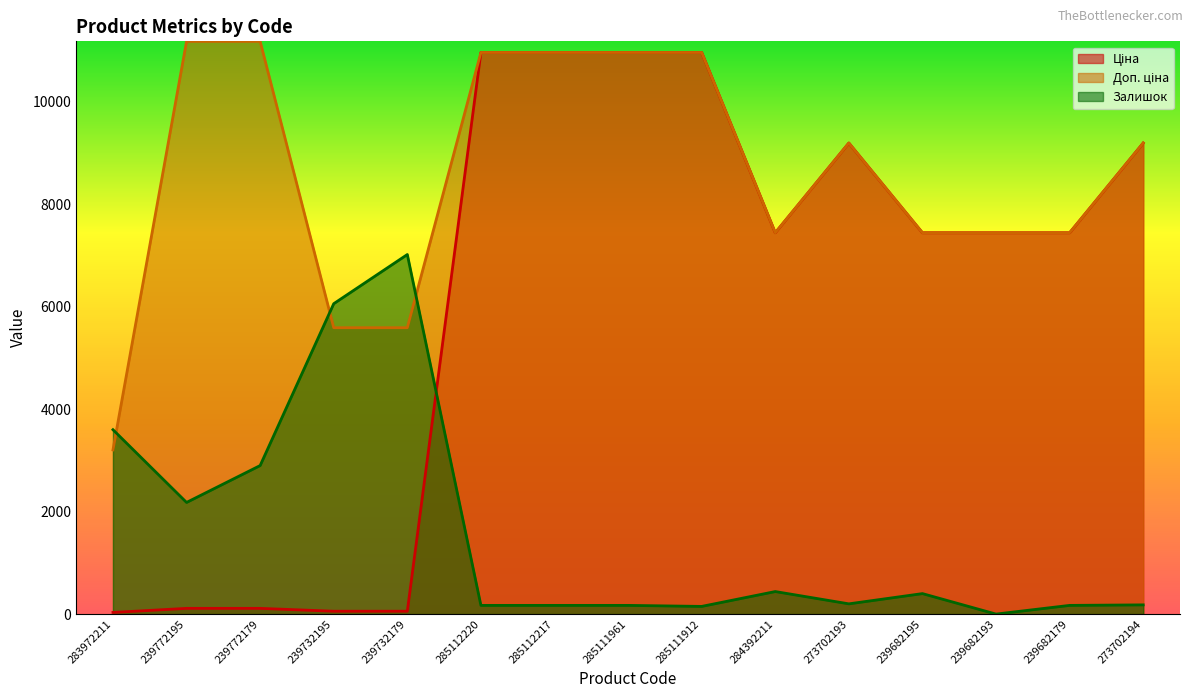

Which series changed the most between 239772195 and 239682195?

Ціна